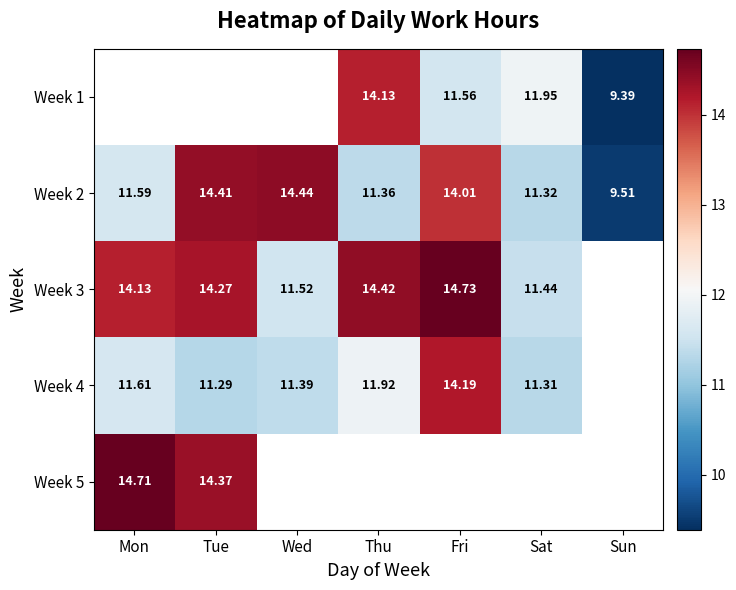

The value of Week 1 at Sat is 11.9. True or false?

True